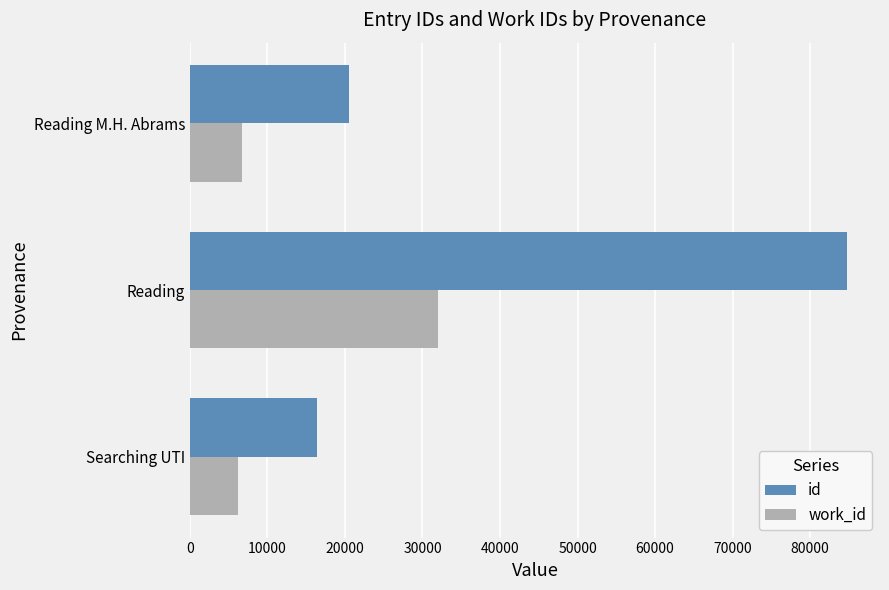

At Reading, list the series in order from largest to smallest.

id, work_id